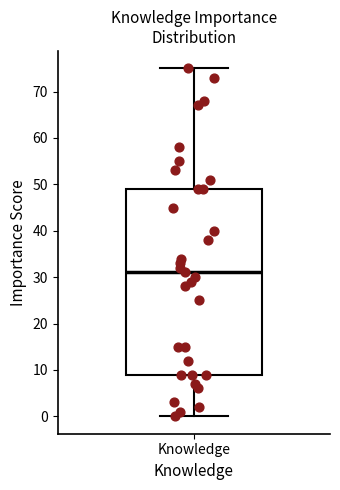

Read this box plot against the y-axis: the position of the median line, the range covered by the box, and the ends of both whiskers. The values are not printed on the chart, so give them approximately, as read against the axis.

median 31, box 9 to 49, whiskers 0 to 75